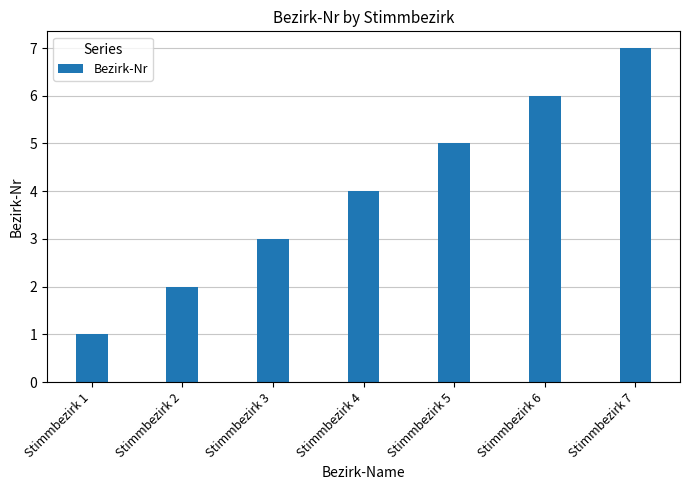

How many values are between 2 and 6?

5